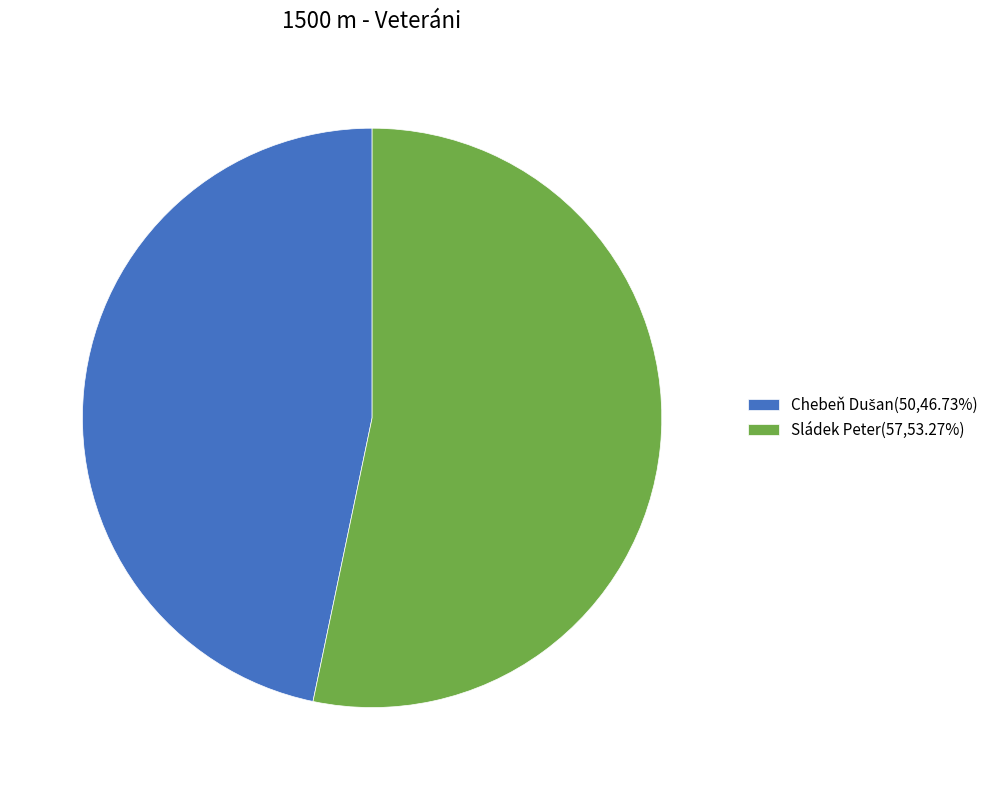

Is there any slice that represents more than half of the pie?

Yes